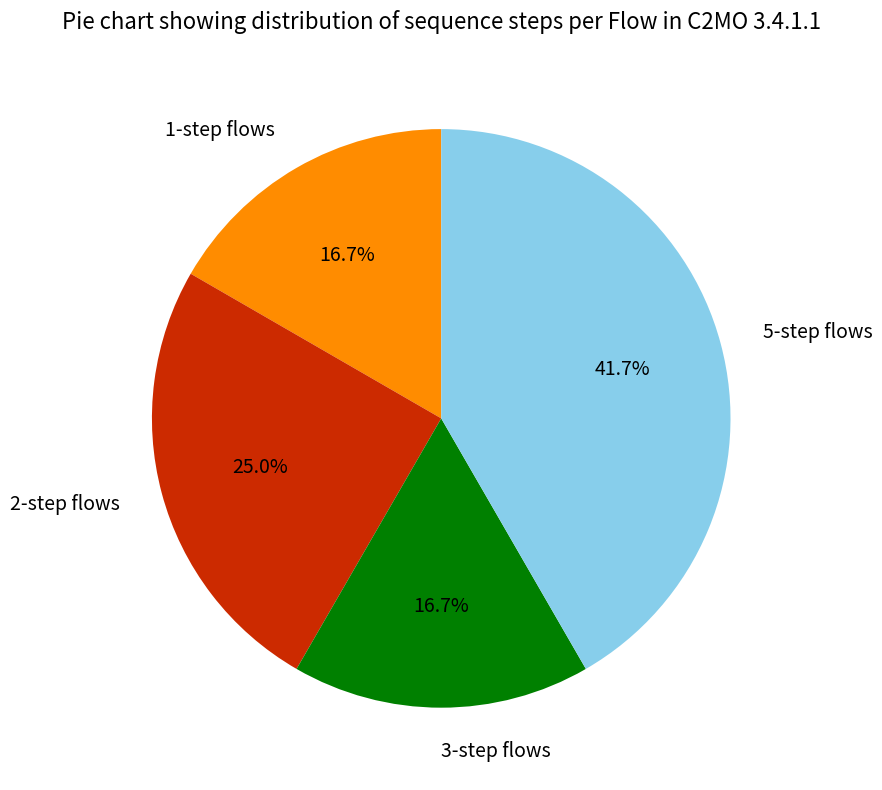

What percentage is NOT represented by 1-step flows?

83.3%